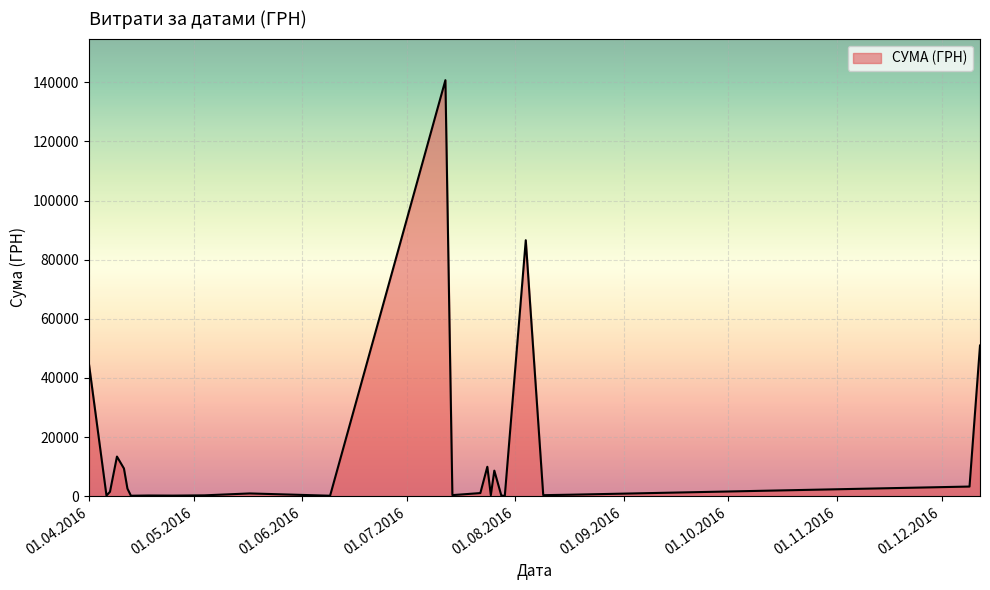

What is the maximum value shown in the chart?

140706.2